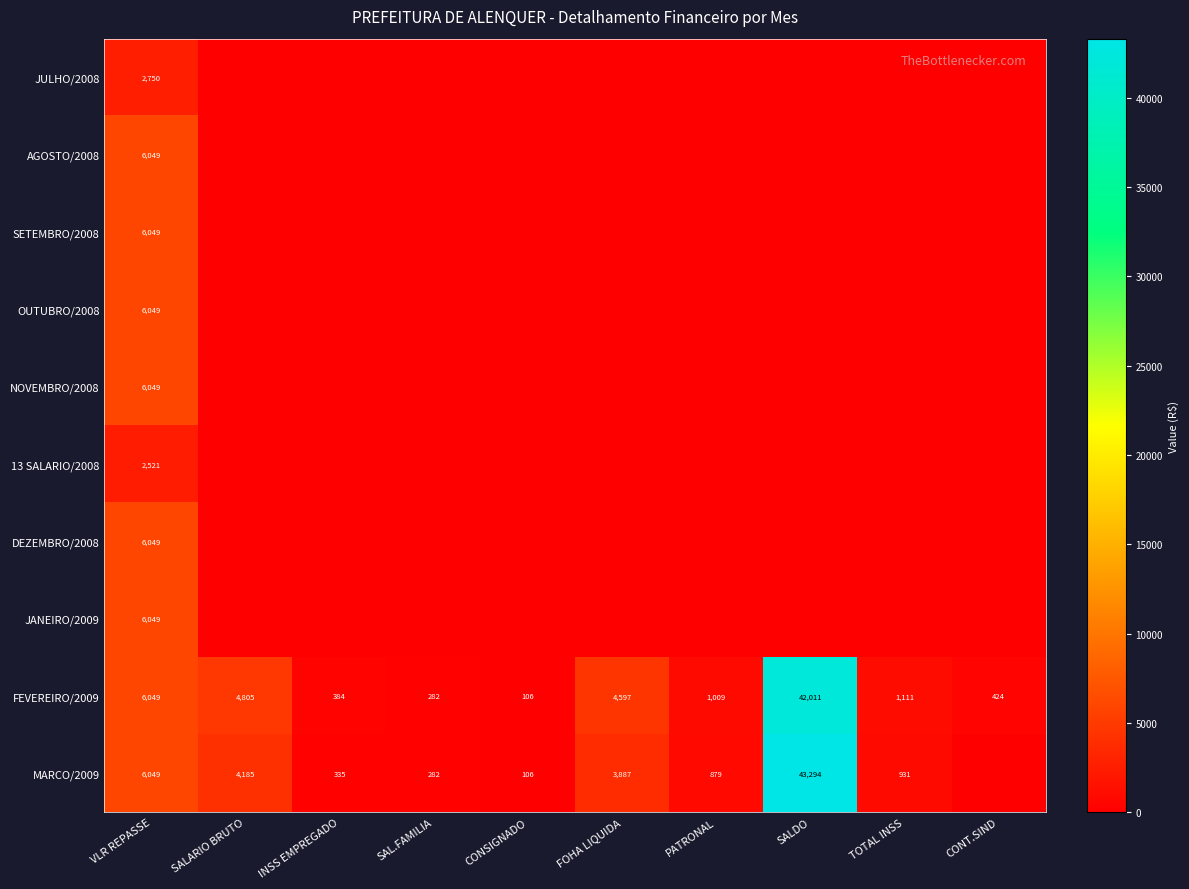

What is the total value across all series at VLR REPASSE?

53663